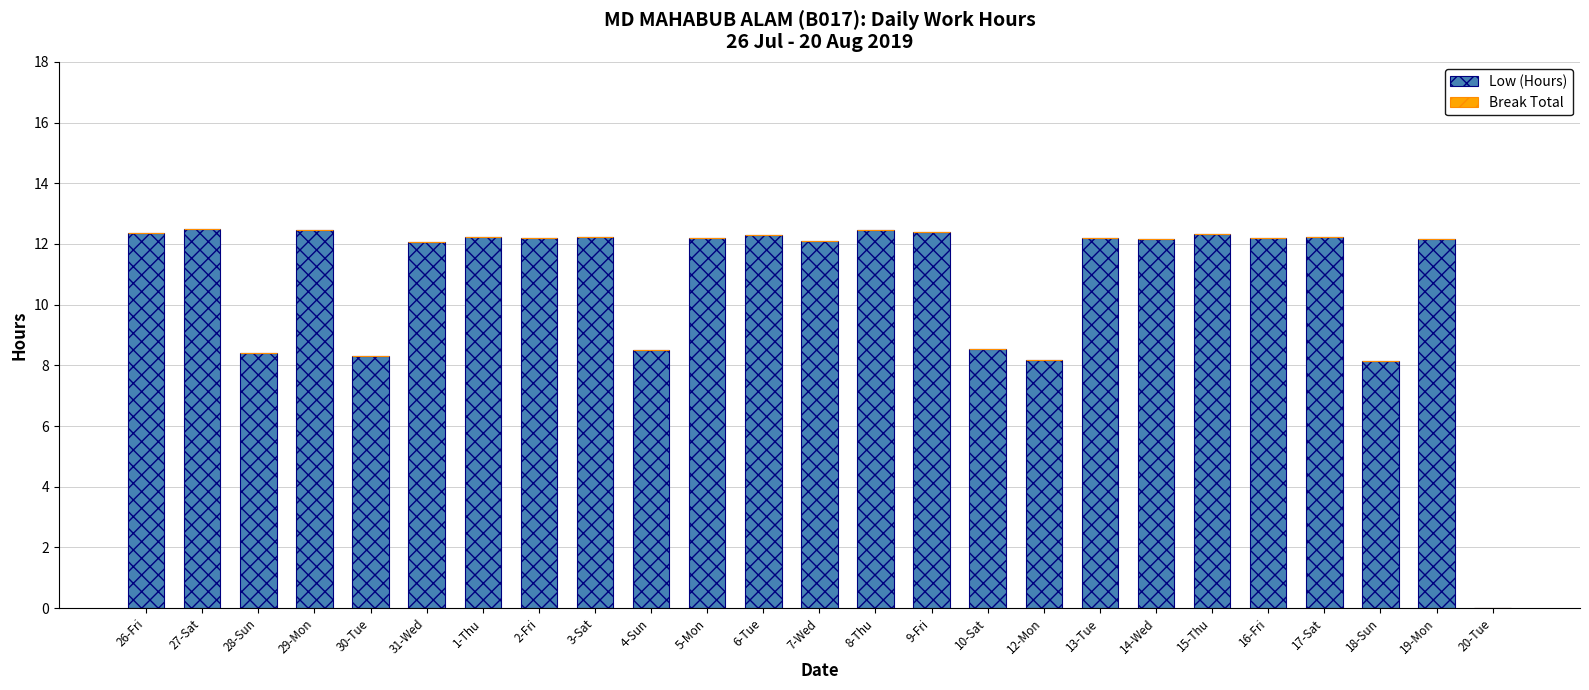

What is the sum of all values?

270.9